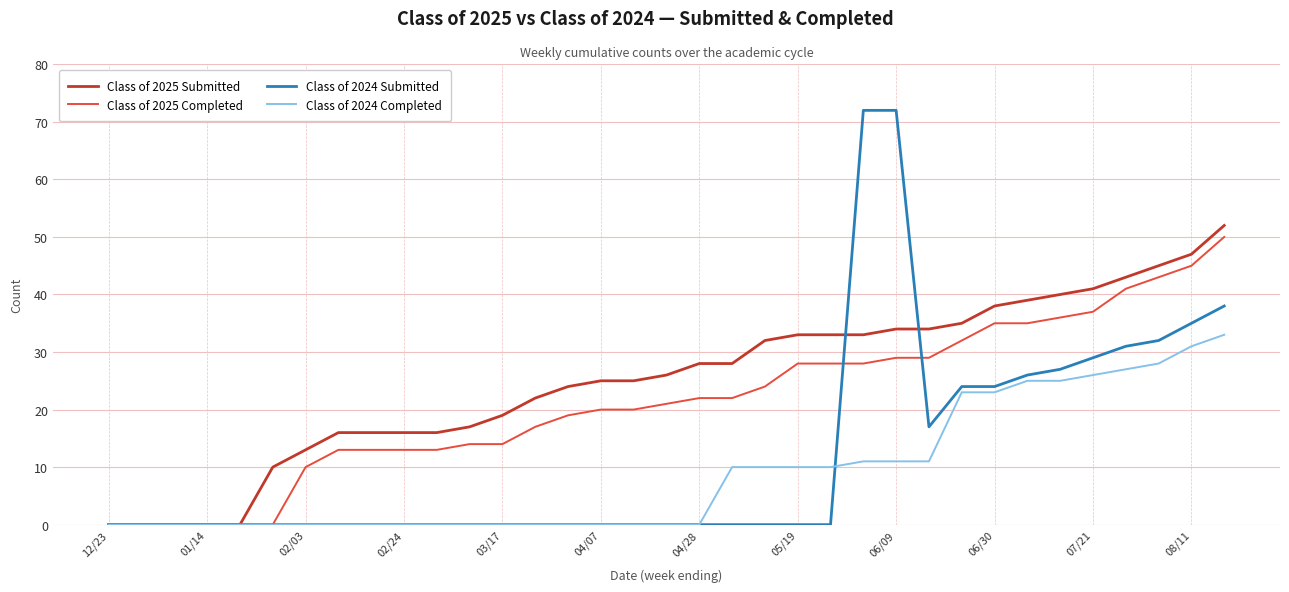

Reading right to left, what are all the values shown in this chart?

Class of 2025 Submitted: 52	47	45	43	41	40	39	38	35	34	34	33	33	33	32	28	28	26	25	25	24	22	19	17	16	16	16	16	13	10	0	0	0	0	0
Class of 2025 Completed: 50	45	43	41	37	36	35	35	32	29	29	28	28	28	24	22	22	21	20	20	19	17	14	14	13	13	13	13	10	0	0	0	0	0	0
Class of 2024 Submitted: 38	35	32	31	29	27	26	24	24	17	72	72	0	0	0	0	0	0	0	0	0	0	0	0	0	0	0	0	0	0	0	0	0	0	0
Class of 2024 Completed: 33	31	28	27	26	25	25	23	23	11	11	11	10	10	10	10	0	0	0	0	0	0	0	0	0	0	0	0	0	0	0	0	0	0	0